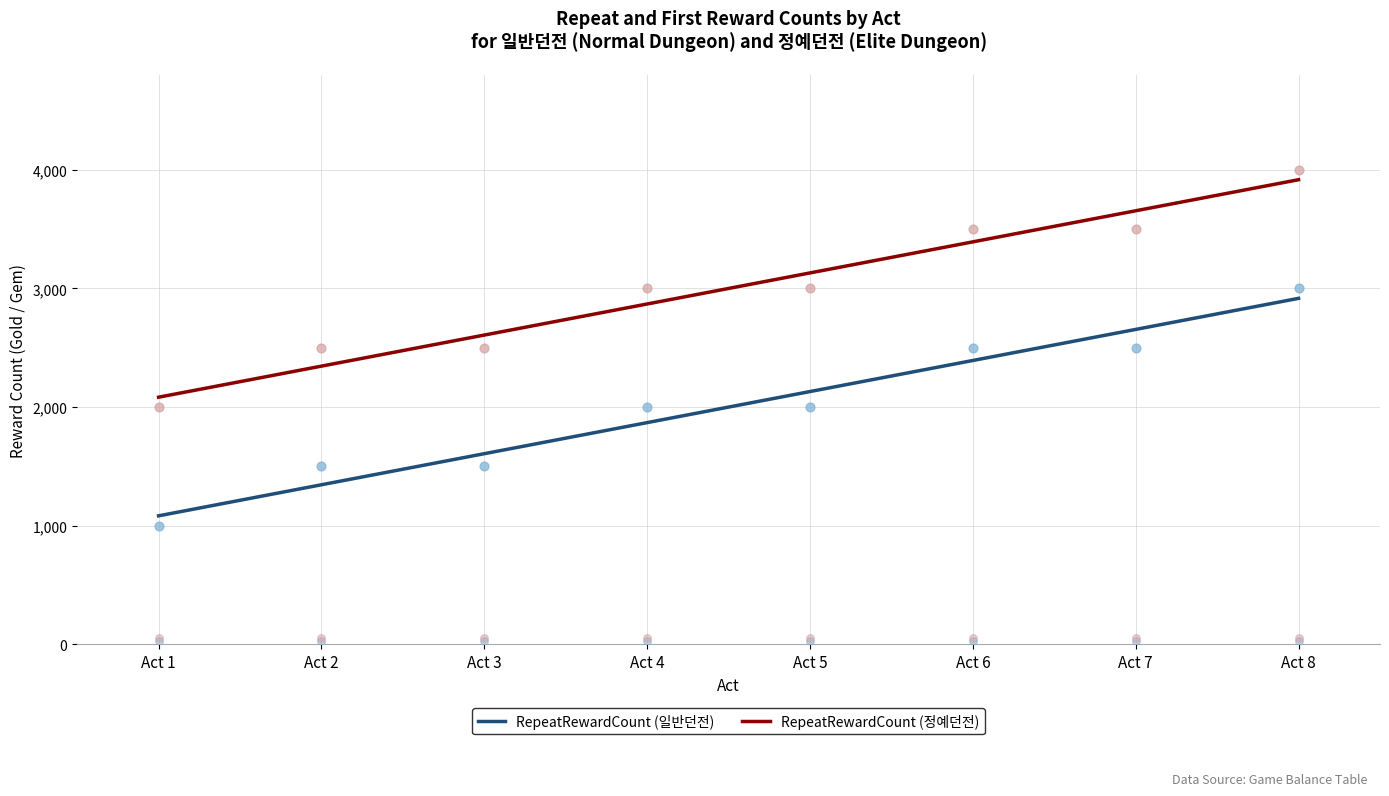

Is the value of RepeatRewardCount (정예던전) at Act 1 greater than the value of RepeatRewardCount (일반던전) at Act 8?

No